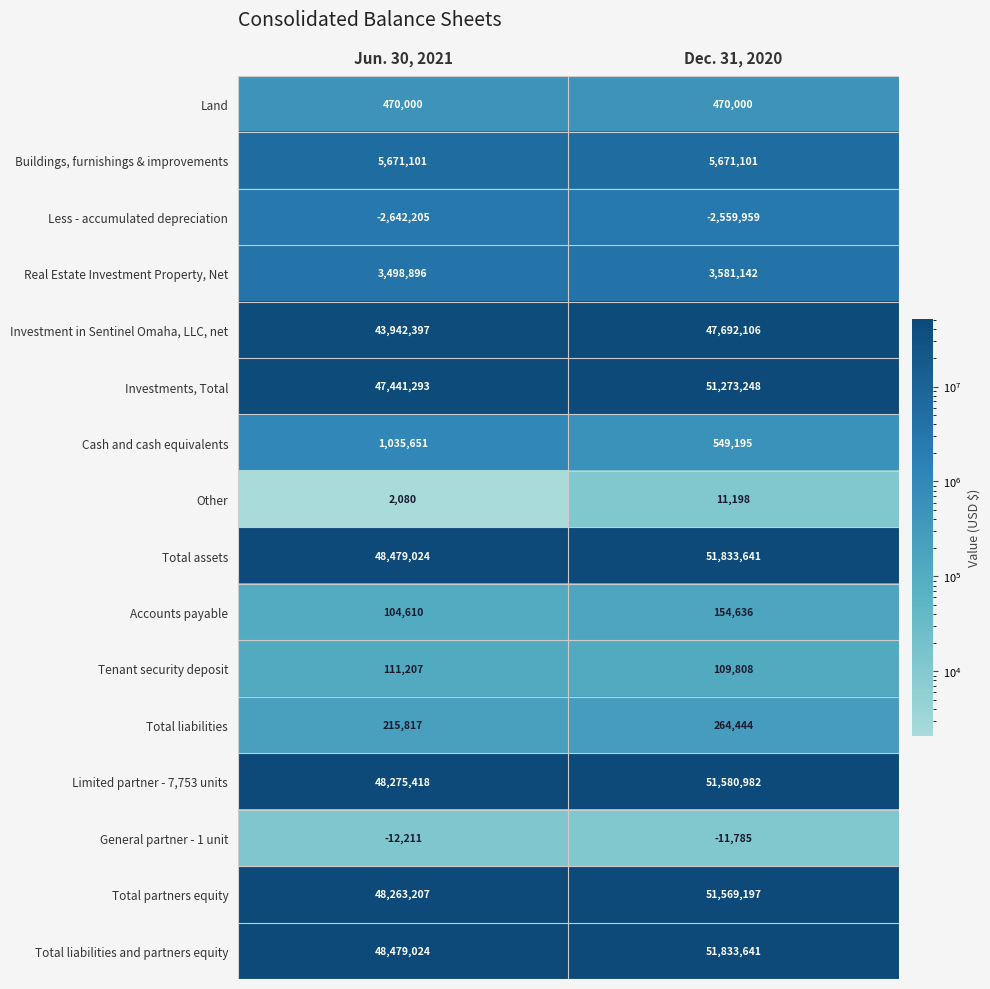

What is the minimum value shown in the chart?

-2642205